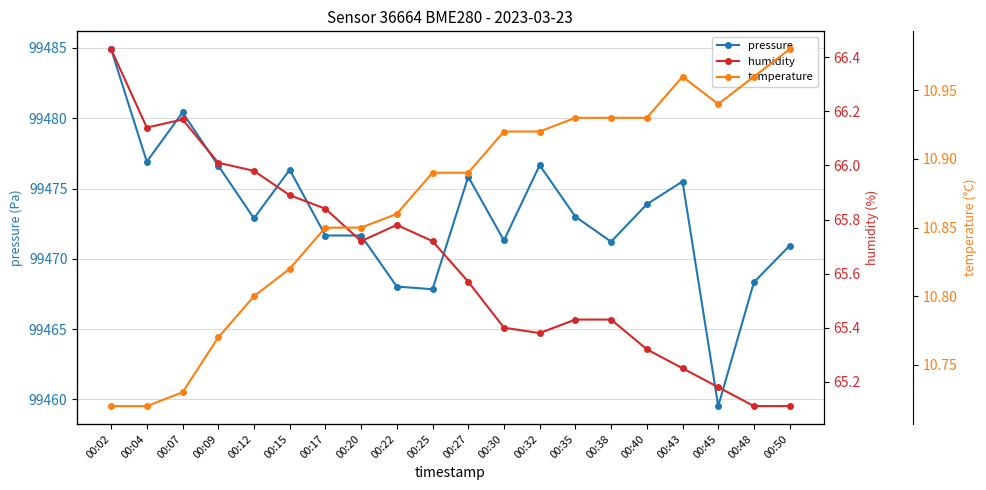

Reading left to right, extract all data points from this chart.

pressure: 00:02=99484.9	00:04=99476.9	00:07=99480.4	00:09=99476.6	00:12=99472.9	00:15=99476.3	00:17=99471.7	00:20=99471.7	00:22=99468.0	00:25=99467.8	00:27=99475.8	00:30=99471.3	00:32=99476.7	00:35=99473.0	00:38=99471.2	00:40=99473.9	00:43=99475.5	00:45=99459.5	00:48=99468.3	00:50=99470.9
humidity: 00:02=66.4	00:04=66.1	00:07=66.2	00:09=66.0	00:12=66.0	00:15=65.9	00:17=65.8	00:20=65.7	00:22=65.8	00:25=65.7	00:27=65.6	00:30=65.4	00:32=65.4	00:35=65.4	00:38=65.4	00:40=65.3	00:43=65.2	00:45=65.2	00:48=65.1	00:50=65.1
temperature: 00:02=10.7	00:04=10.7	00:07=10.7	00:09=10.8	00:12=10.8	00:15=10.8	00:17=10.8	00:20=10.8	00:22=10.9	00:25=10.9	00:27=10.9	00:30=10.9	00:32=10.9	00:35=10.9	00:38=10.9	00:40=10.9	00:43=11.0	00:45=10.9	00:48=11.0	00:50=11.0